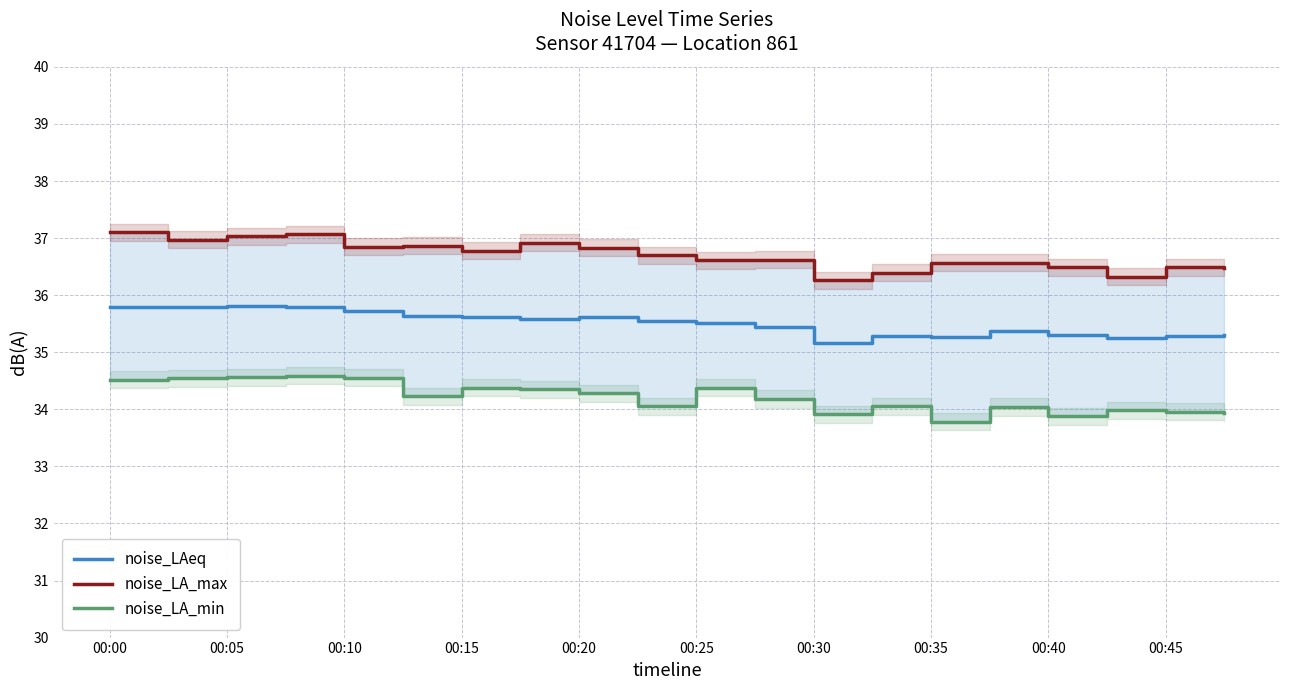

What is the value of the noise_LAeq point at the 5th from the left?

35.7